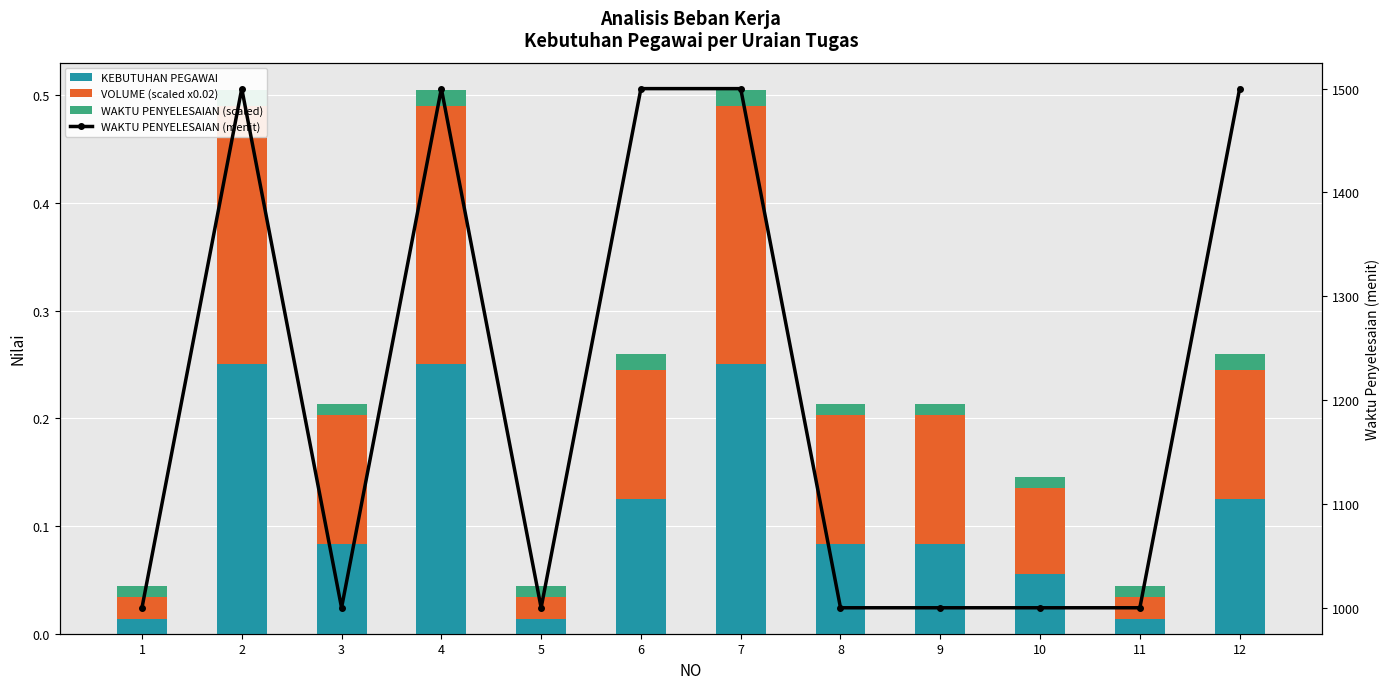

List the labels in order of KEBUTUHAN PEGAWAI value, smallest first.

1, 5, 11, 10, 3, 8, 9, 6, 12, 2, 4, 7